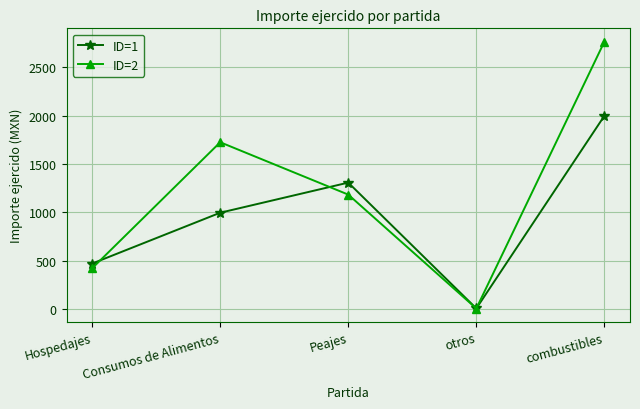

What is the label of the 5th point from the right?

Hospedajes